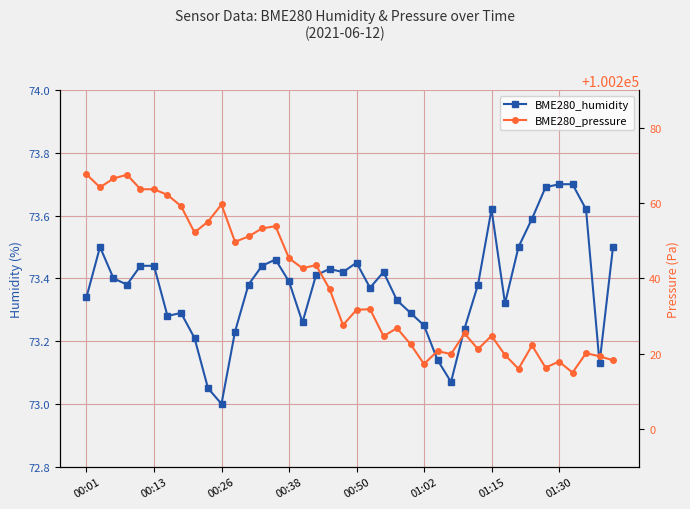

What is the difference between the highest and lowest values at 36?

100141.3